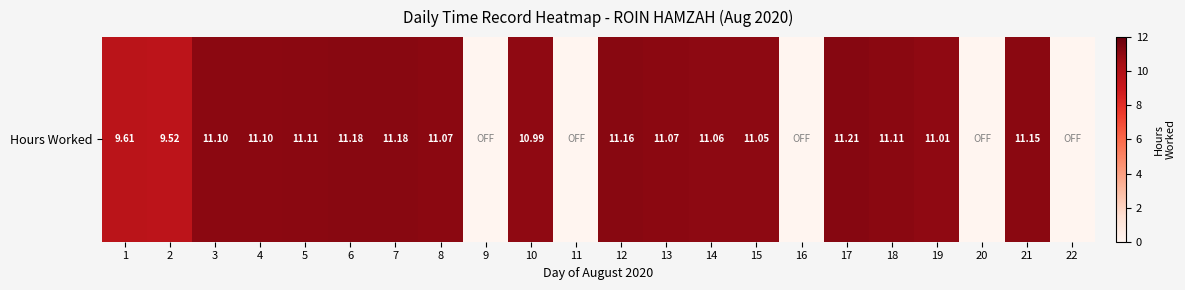

What is the greatest value displayed?

11.2